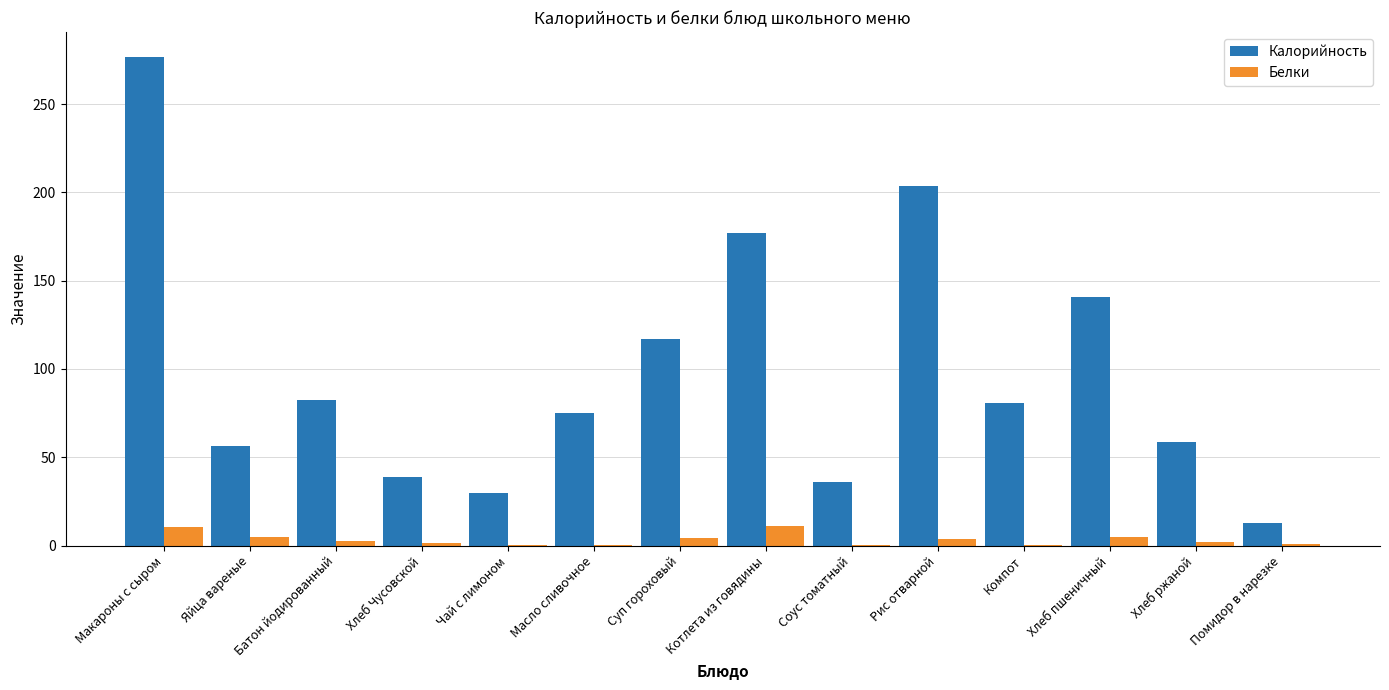

At which category is the sum across all series the highest?

Макароны с сыром